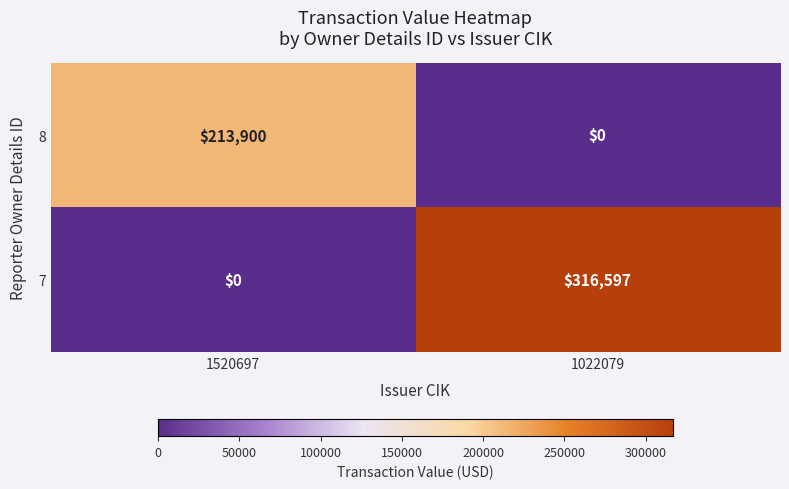

Which series has the widest spread of values?

7